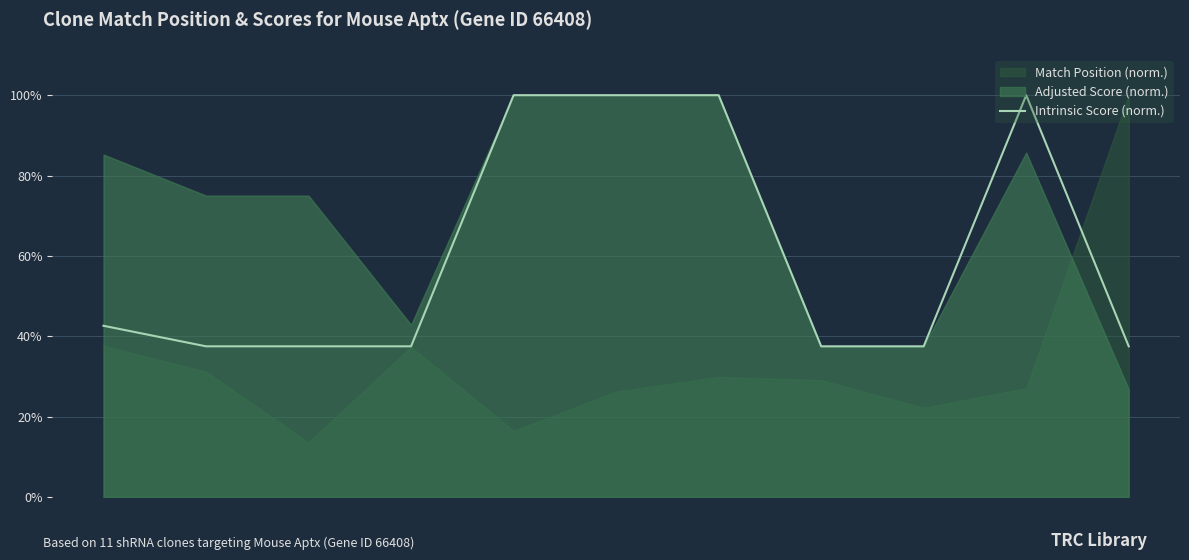

Reading left to right, extract all data points from this chart.

42.6	37.5	37.5	37.5	100.0	100.0	100.0	37.5	37.5	100.0	37.5